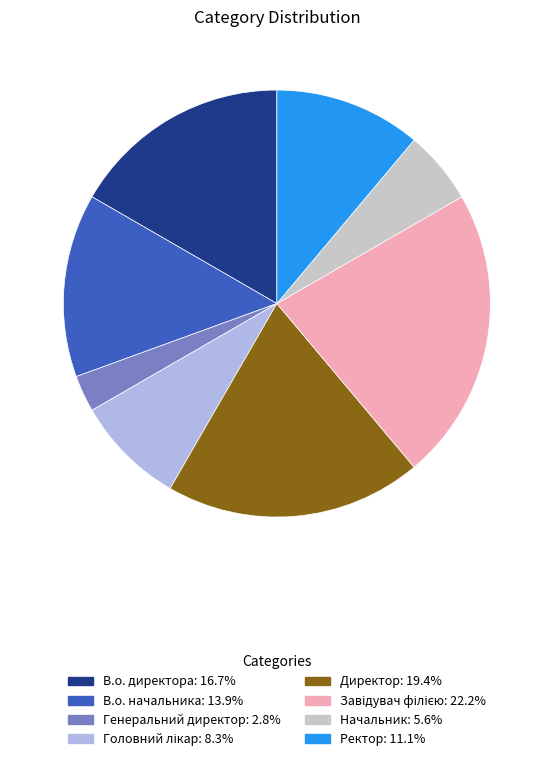

True or false: В.о. директора accounts for 27% of the total.

False